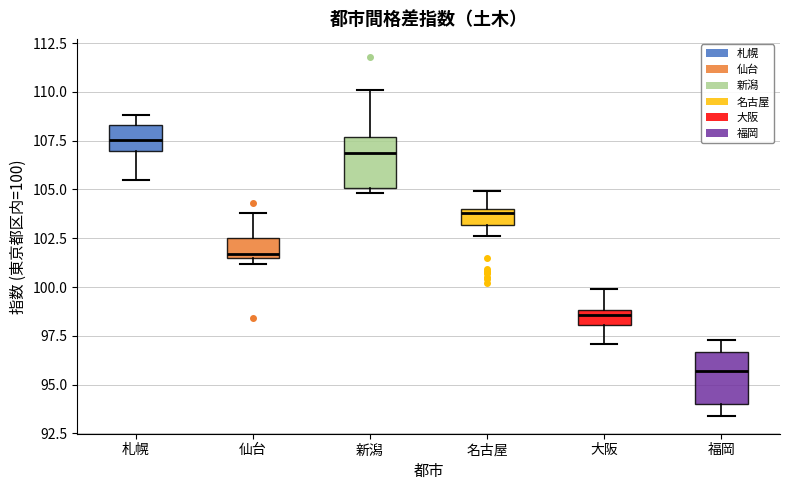

Where does the upper whisker of the box for 大阪 end on the y-axis? The values are not printed on the chart, so give them approximately, as read against the axis.

100.0